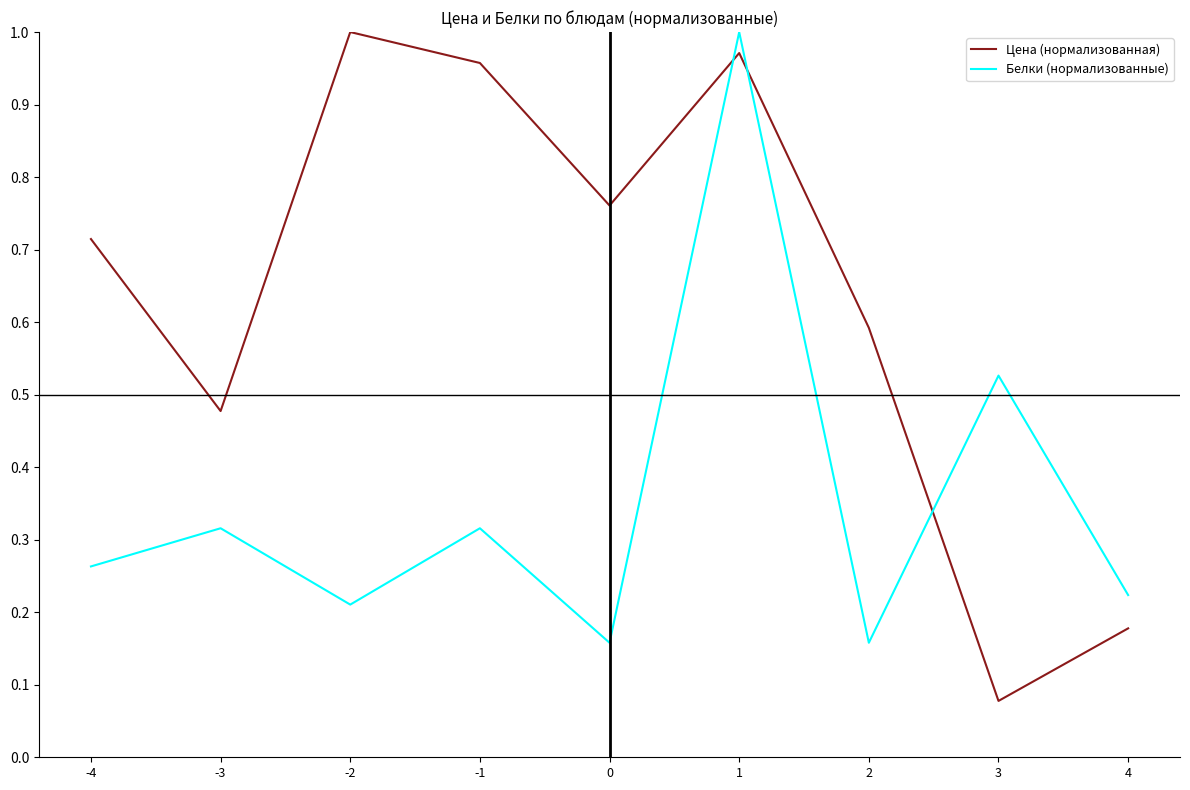

What are all the series names shown in the legend?

Цена (нормализованная), Белки (нормализованные)